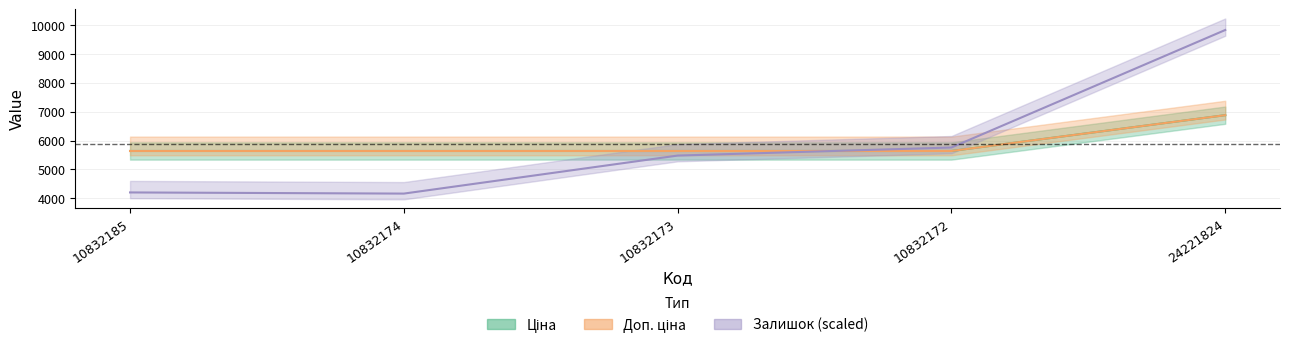

Rank the series by their maximum value, from highest to lowest.

Залишок, Ціна, Доп. ціна